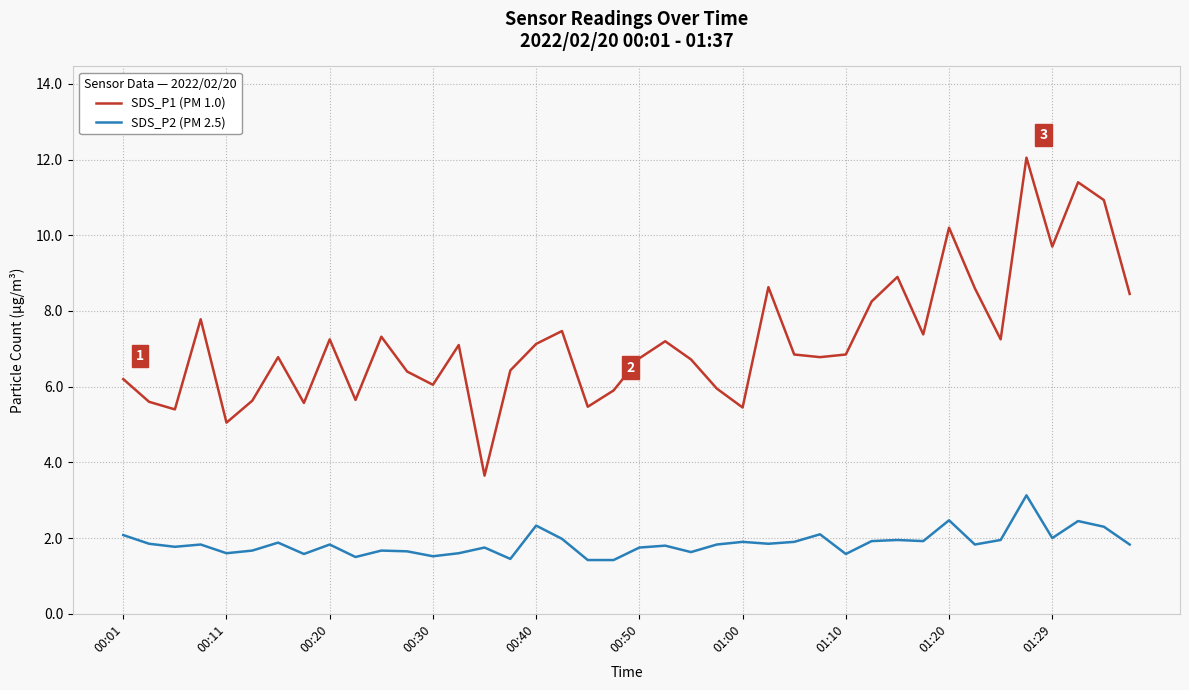

What is the sum of all SDS_P1 (PM 1.0) values?

288.1